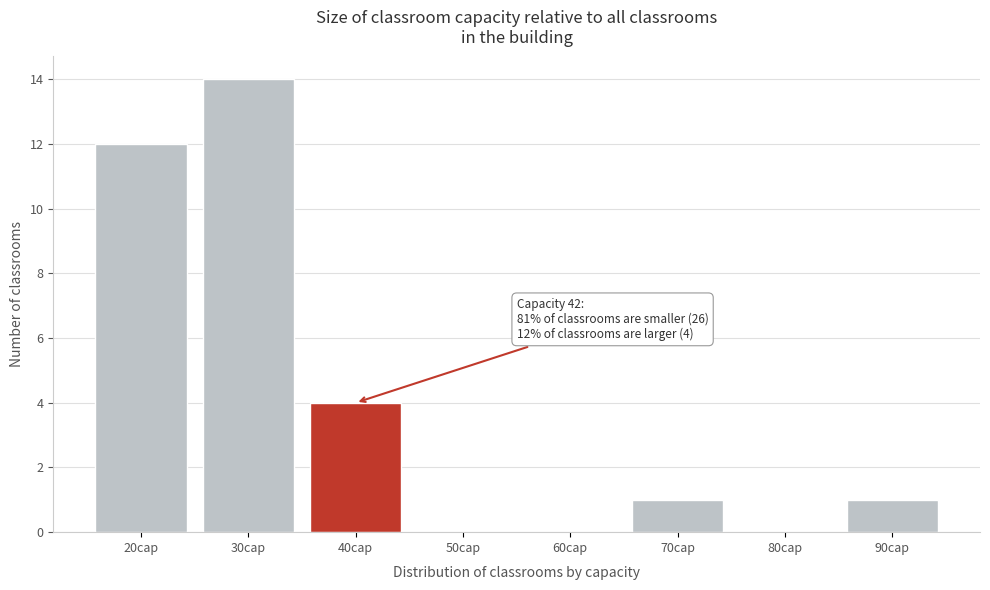

Reading right to left, extract all data points from this chart.

90cap=1	80cap=0	70cap=1	60cap=0	50cap=0	40cap=4	30cap=14	20cap=12